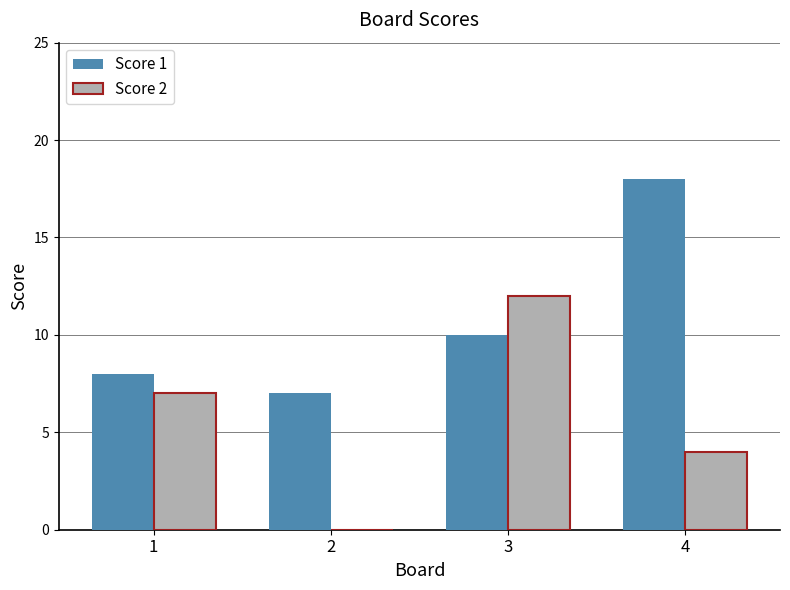

Which series has the largest total across all categories?

Score 1